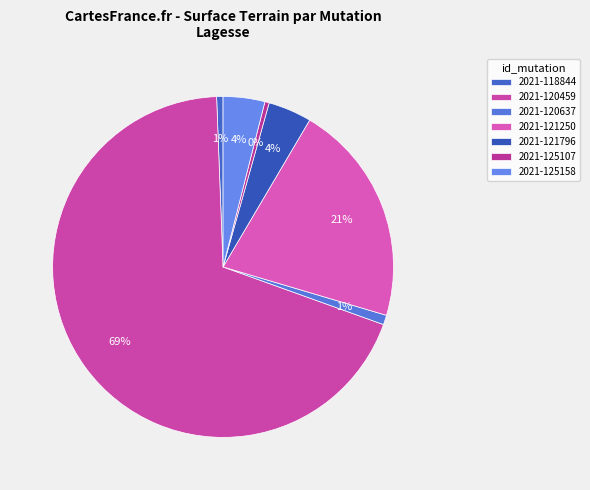

Which category accounts for the majority?

2021-120459